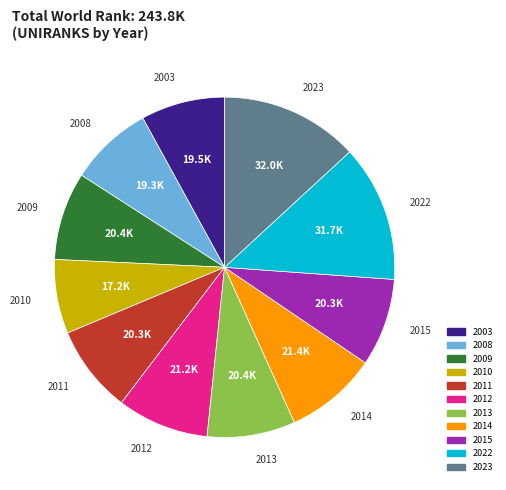

Is 2015 the majority of the pie?

No